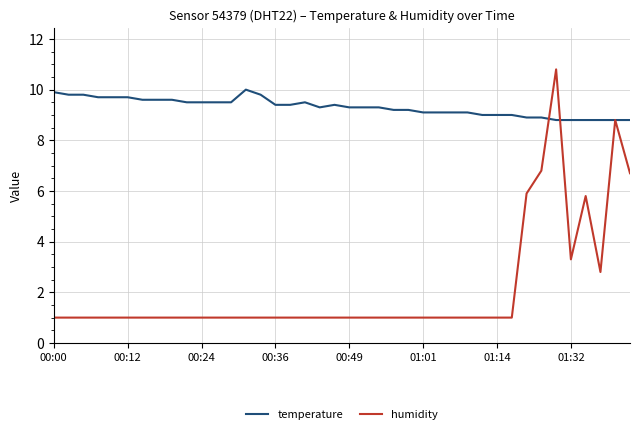

Reading right to left, what are all the values shown in this chart?

temperature: 8.8	8.8	8.8	8.8	8.8	8.8	8.9	8.9	9.0	9.0	9.0	9.1	9.1	9.1	9.1	9.2	9.2	9.3	9.3	9.3	9.4	9.3	9.5	9.4	9.4	9.8	10.0	9.5	9.5	9.5	9.5	9.6	9.6	9.6	9.7	9.7	9.7	9.8	9.8	9.9
humidity: 6.7	8.8	2.8	5.8	3.3	10.8	6.8	5.9	1.0	1.0	1.0	1.0	1.0	1.0	1.0	1.0	1.0	1.0	1.0	1.0	1.0	1.0	1.0	1.0	1.0	1.0	1.0	1.0	1.0	1.0	1.0	1.0	1.0	1.0	1.0	1.0	1.0	1.0	1.0	1.0